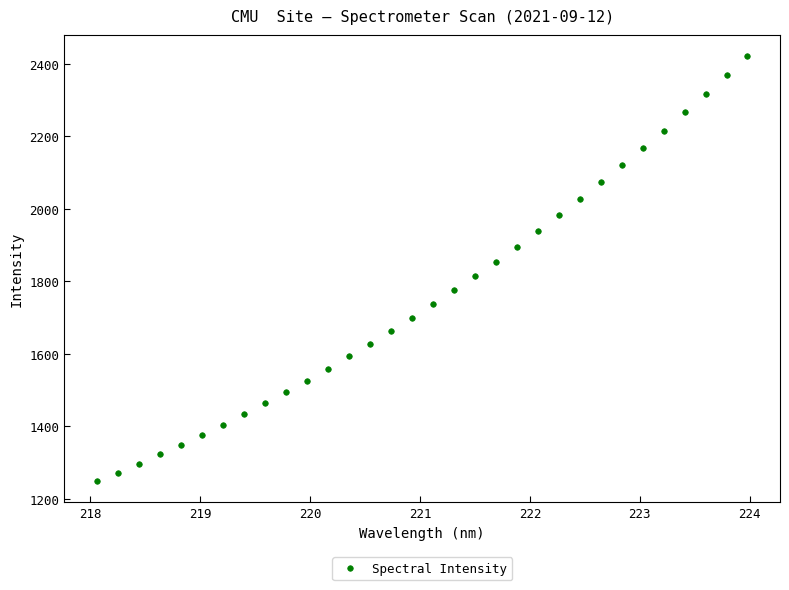

What is the range of Y values (max minus min)?

1170.8